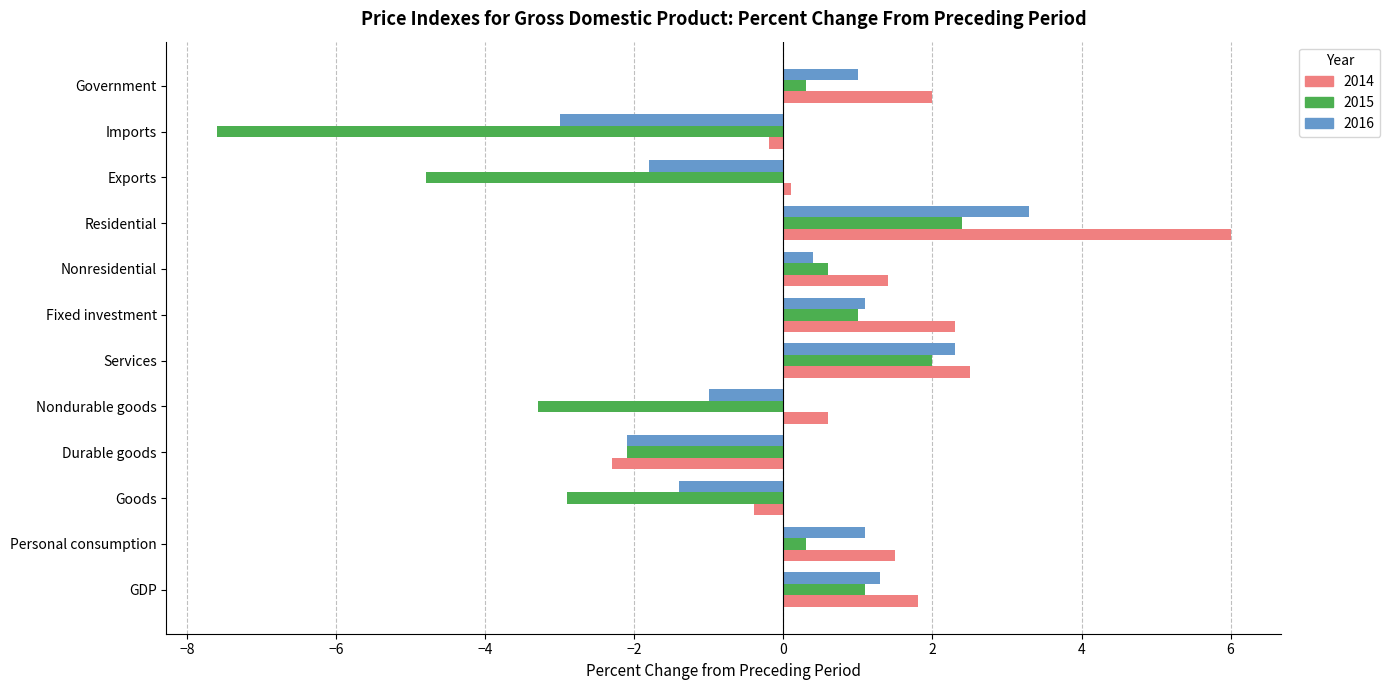

What is the sum of all 2015 values?

-13.0